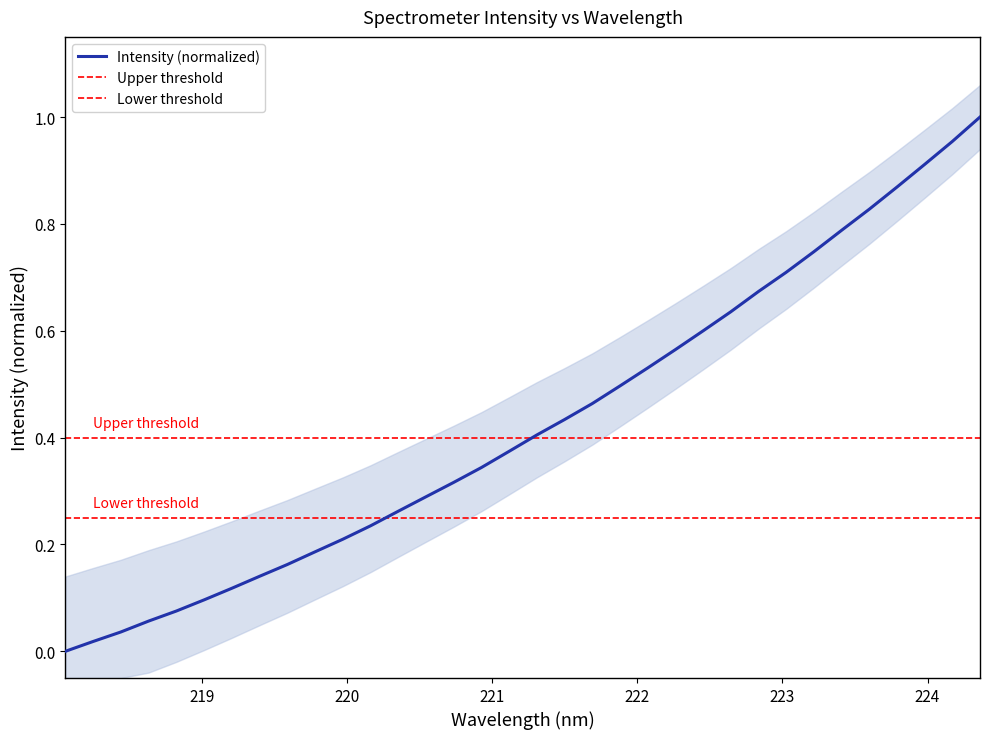

The value at 223.408 is 0.8. True or false?

True